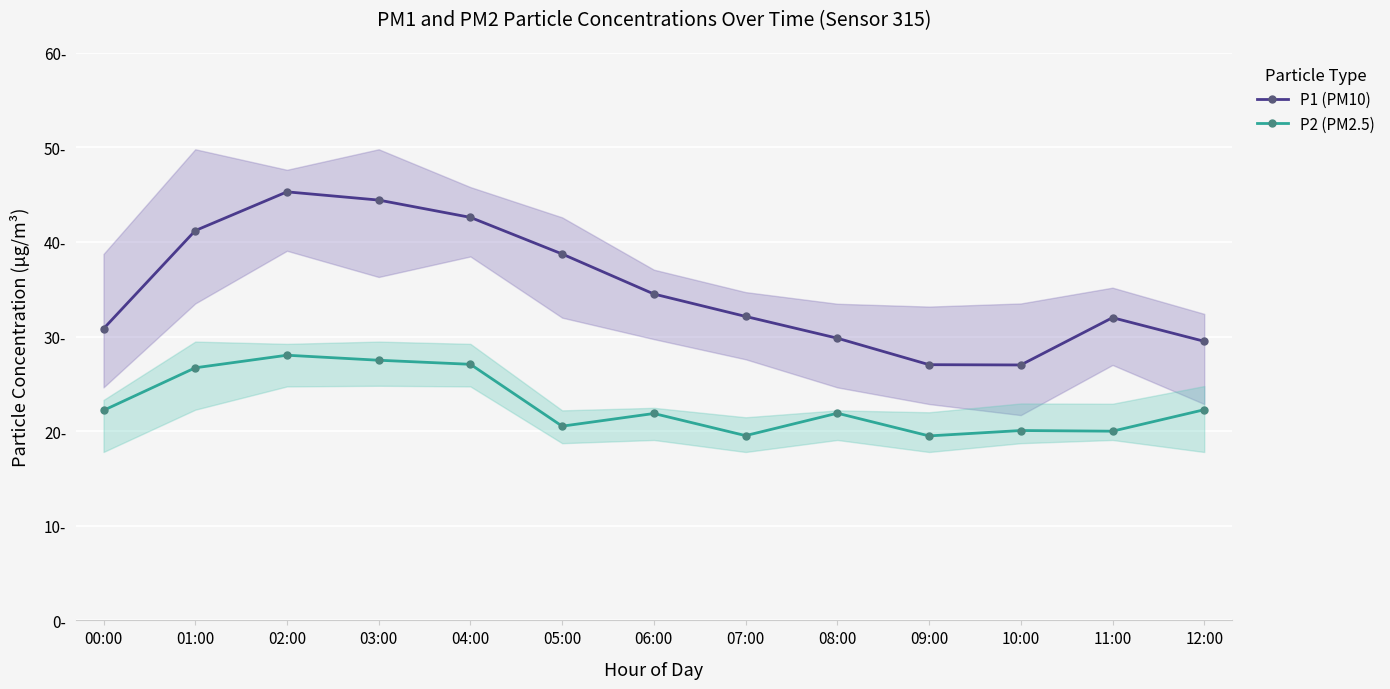

At which category is the sum across all series the highest?

02:00